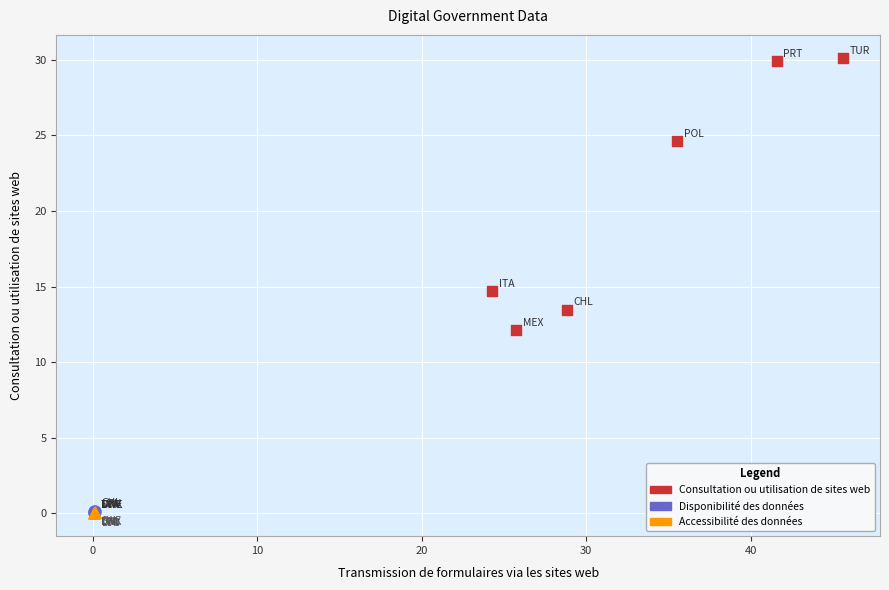

Which series has the largest Y range (max minus min)?

Consultation ou utilisation de sites web